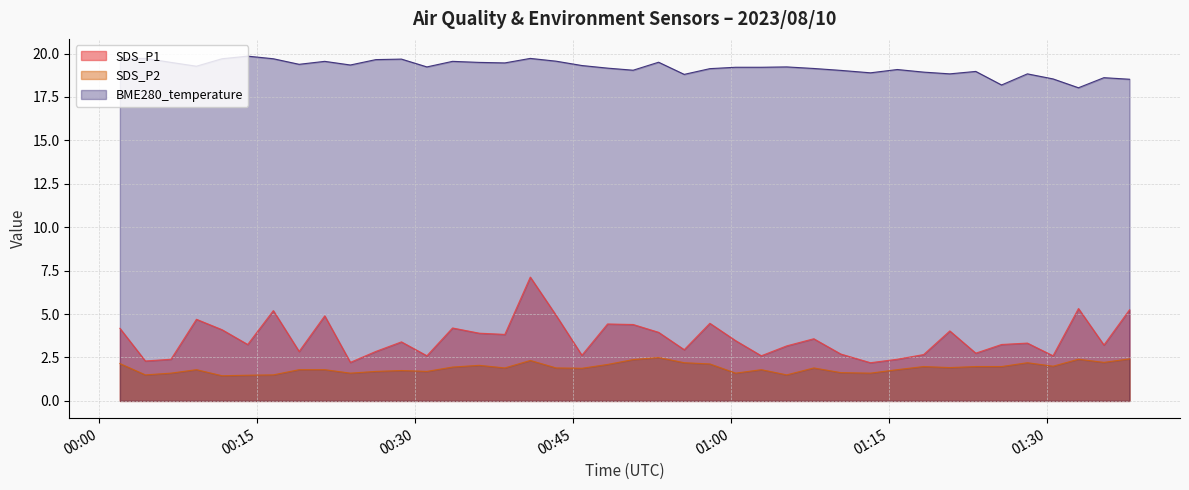

At 2023/08/10 00:28:43, list the series in order from smallest to largest.

SDS_P2, SDS_P1, BME280_temperature